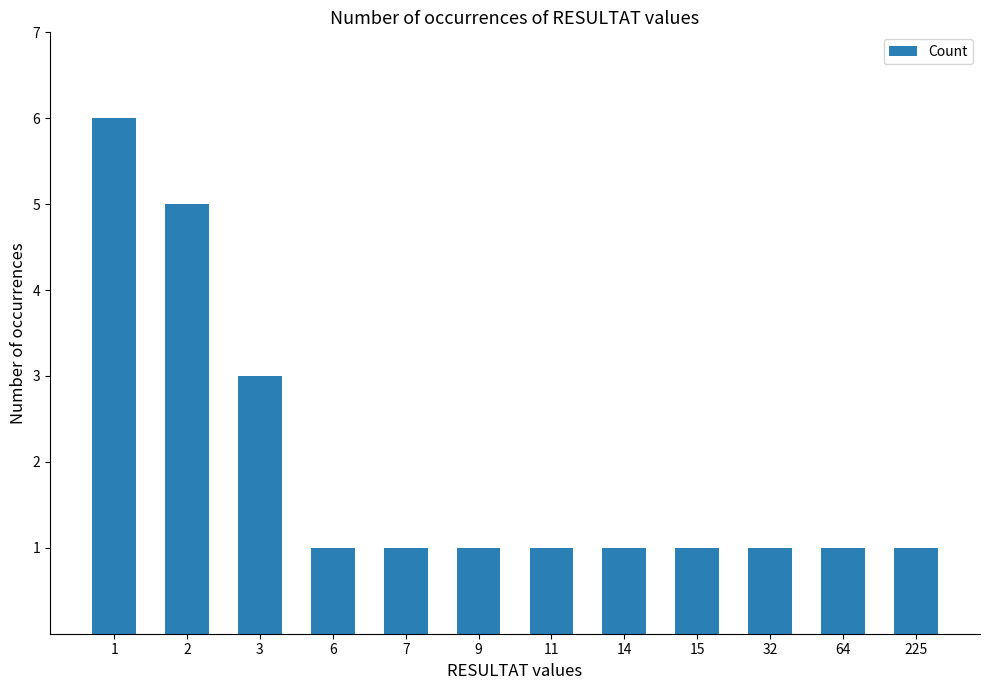

Which label corresponds to the largest value in the chart?

1